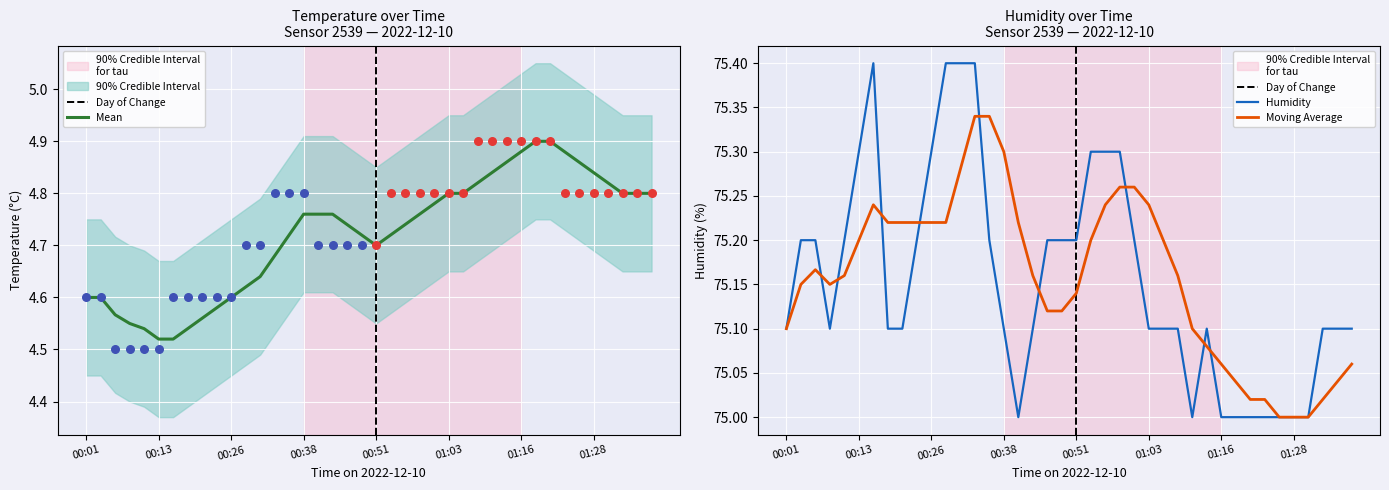

Which has a higher value, 01:08 or 01:03?

01:08